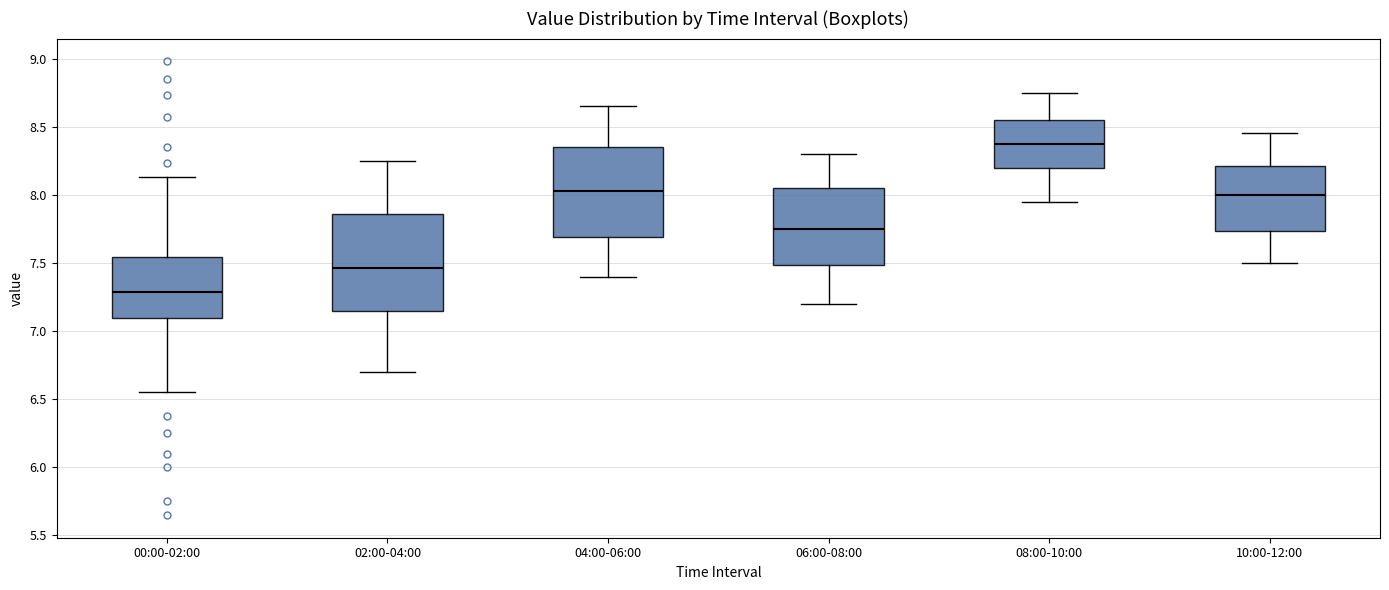

Reading left to right, transcribe this box plot: for each box, give where its median line is, the range the box spans, and where its two whiskers end, as read against the y-axis. The values are not printed on the chart, so give them approximately, as read against the axis.

00:00-02:00: median 7.30, box 7.10 to 7.55, whiskers 6.55 to 8.15
02:00-04:00: median 7.45, box 7.15 to 7.85, whiskers 6.70 to 8.25
04:00-06:00: median 8.05, box 7.70 to 8.35, whiskers 7.40 to 8.65
06:00-08:00: median 7.75, box 7.50 to 8.05, whiskers 7.20 to 8.30
08:00-10:00: median 8.40, box 8.20 to 8.55, whiskers 7.95 to 8.75
10:00-12:00: median 8.00, box 7.75 to 8.20, whiskers 7.50 to 8.45